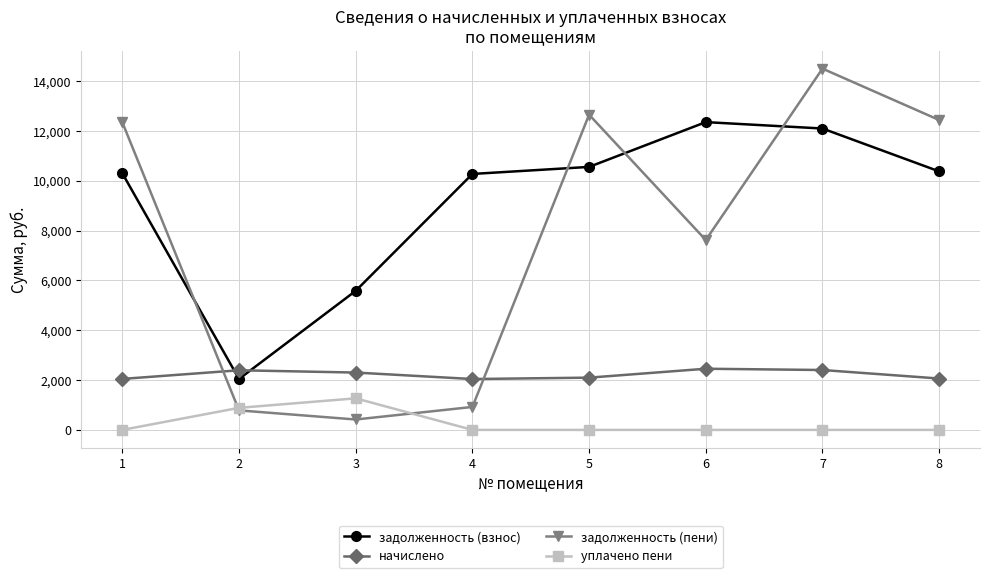

What is the total value across all series at 1?

24688.0